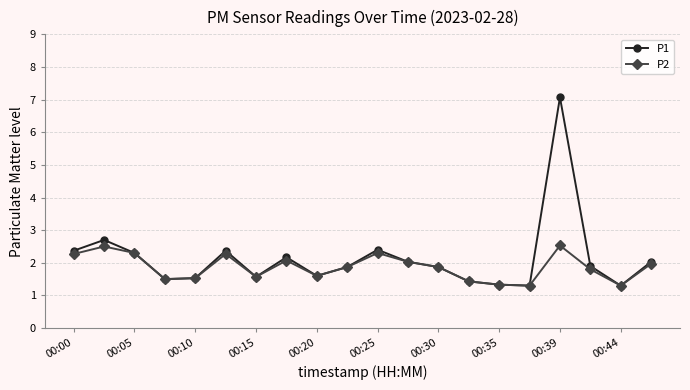

Which series has the widest spread of values?

P1